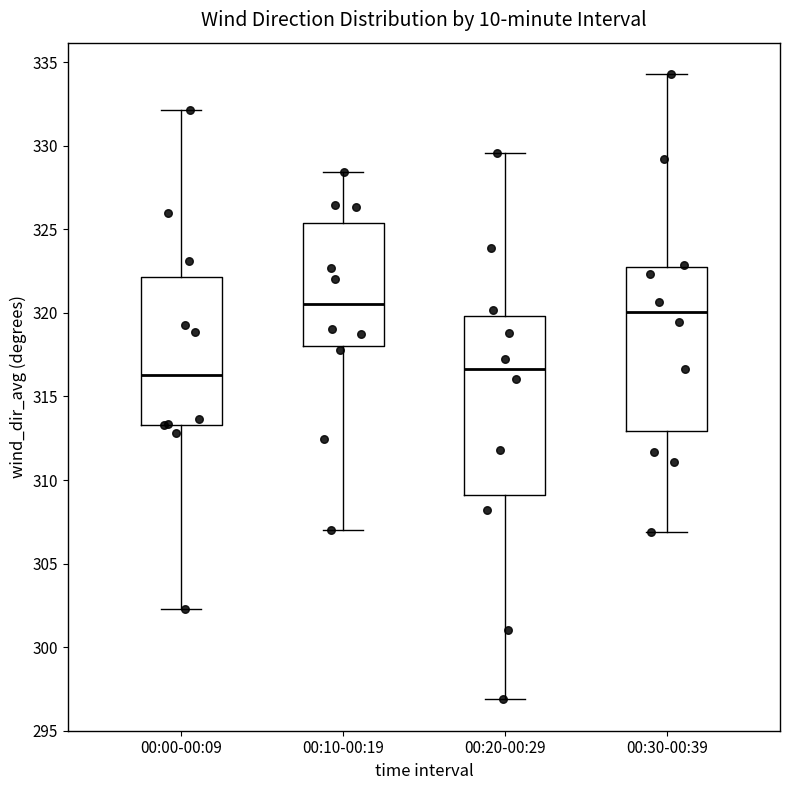

Where does the lower whisker of the box for 00:20-00:29 end on the y-axis? The values are not printed on the chart, so give them approximately, as read against the axis.

297.0